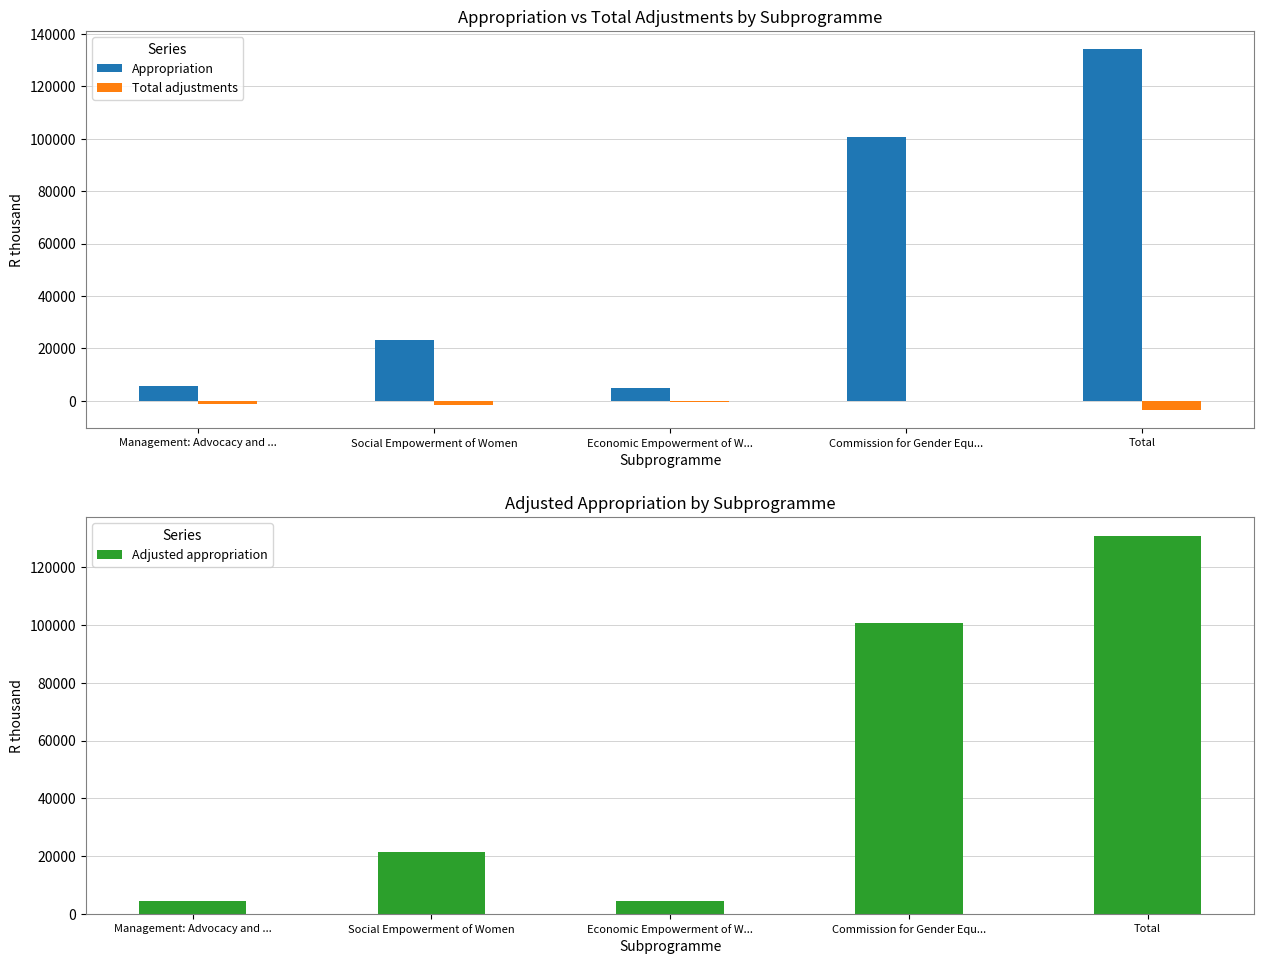

What is the difference between the highest and lowest values at Management: Advocacy and ...?

7196